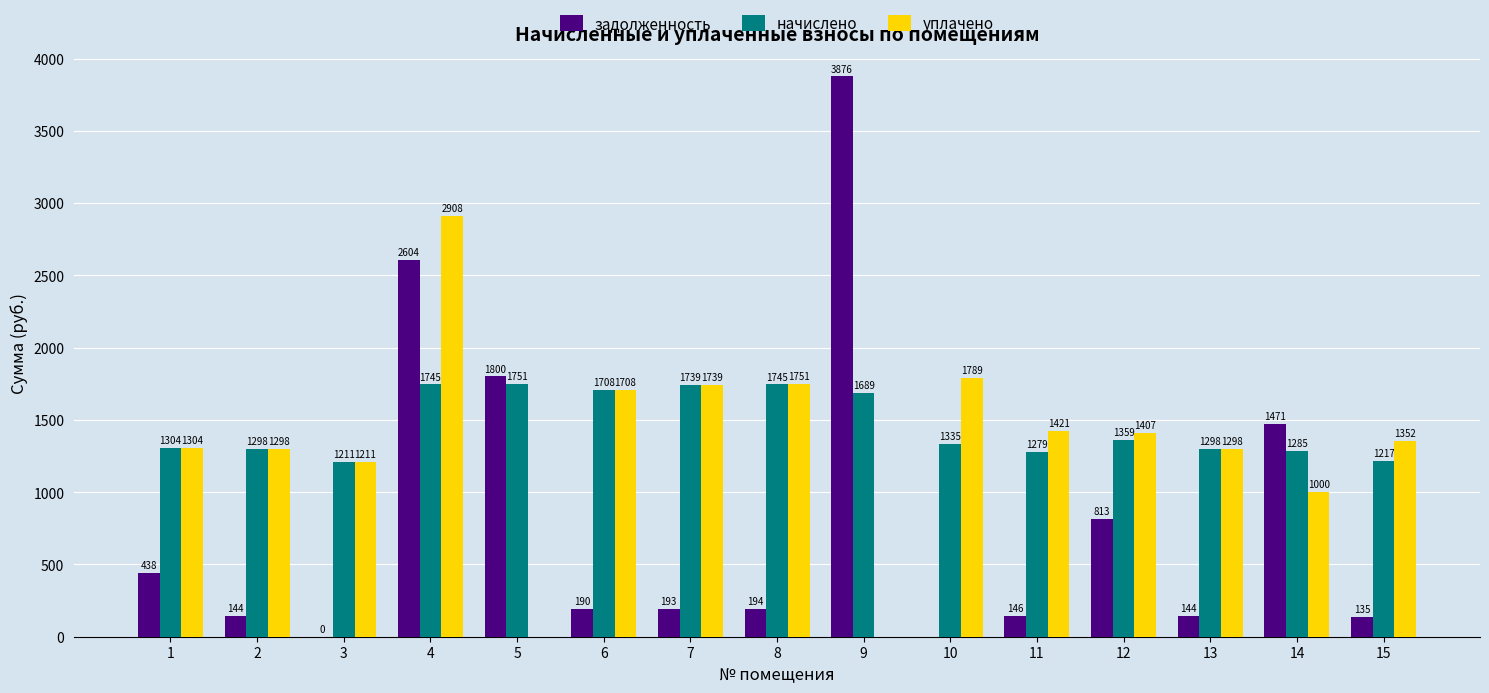

What is the sum of the задолженность values at 4 and 12?

3417.2